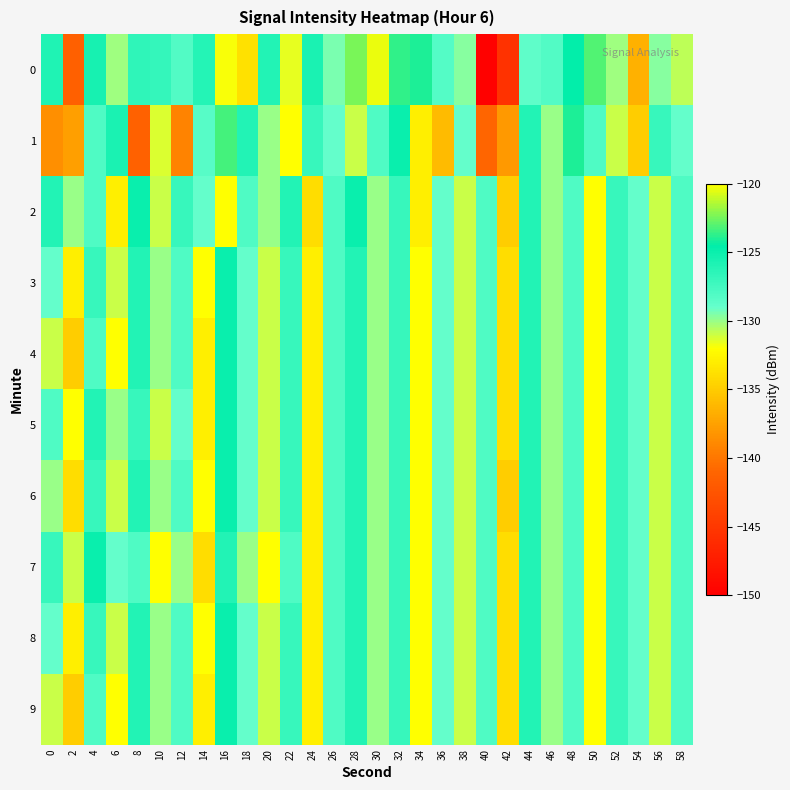

Which label corresponds to the smallest value in the chart?

40